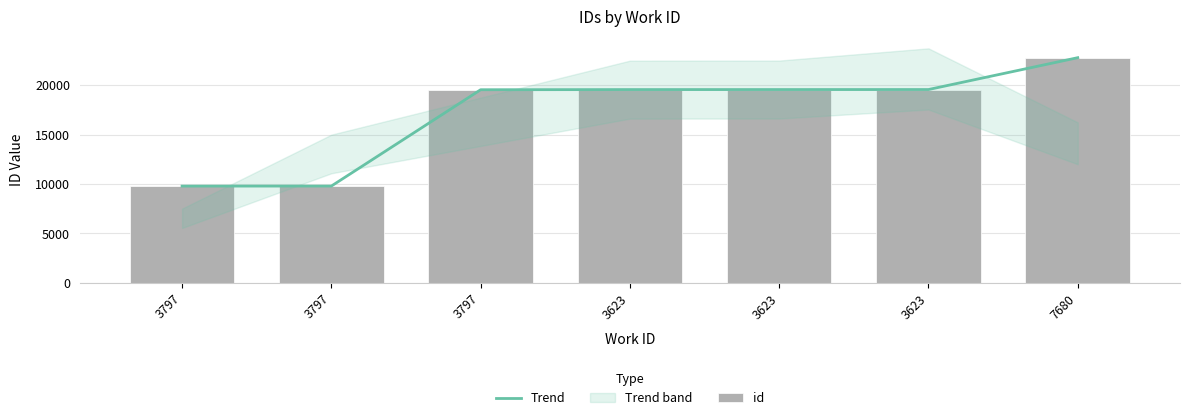

At how many categories does at least one series exceed 20307?

1